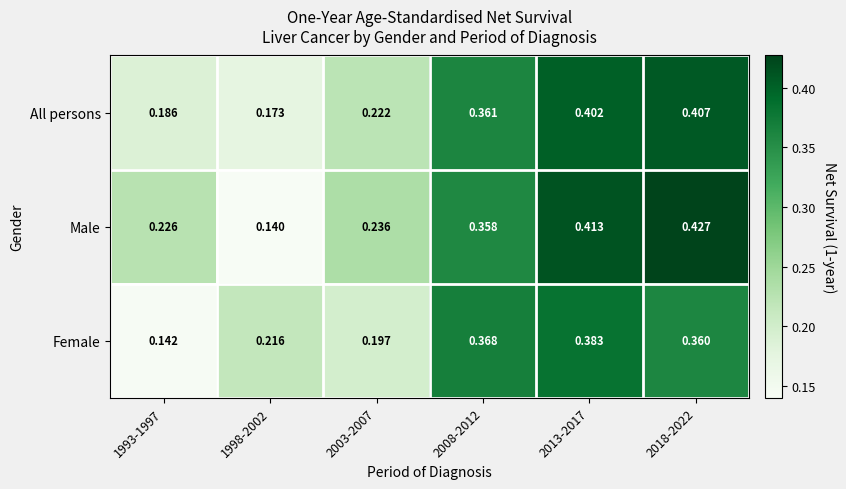

Which series has the largest total across all categories?

Male